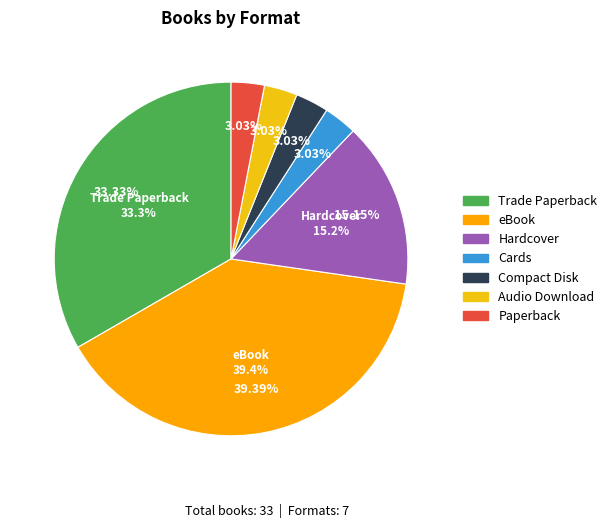

Do Hardcover and Trade Paperback together represent more than half of the pie?

No